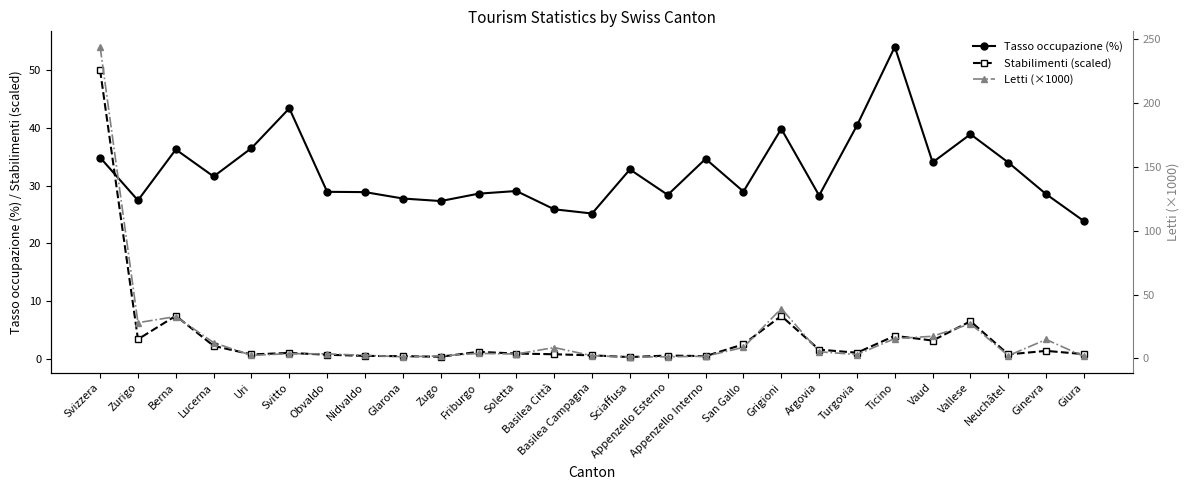

Is it true that Tasso occupazione (%) equals 28.6 at Friburgo?

True